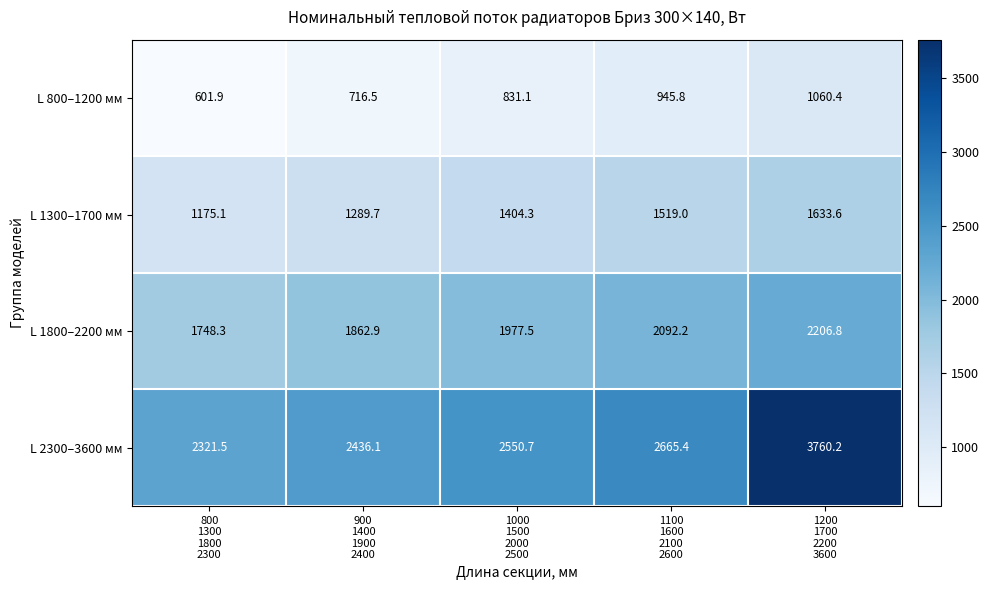

Which series has the largest total across all categories?

L 2300–3600 мм